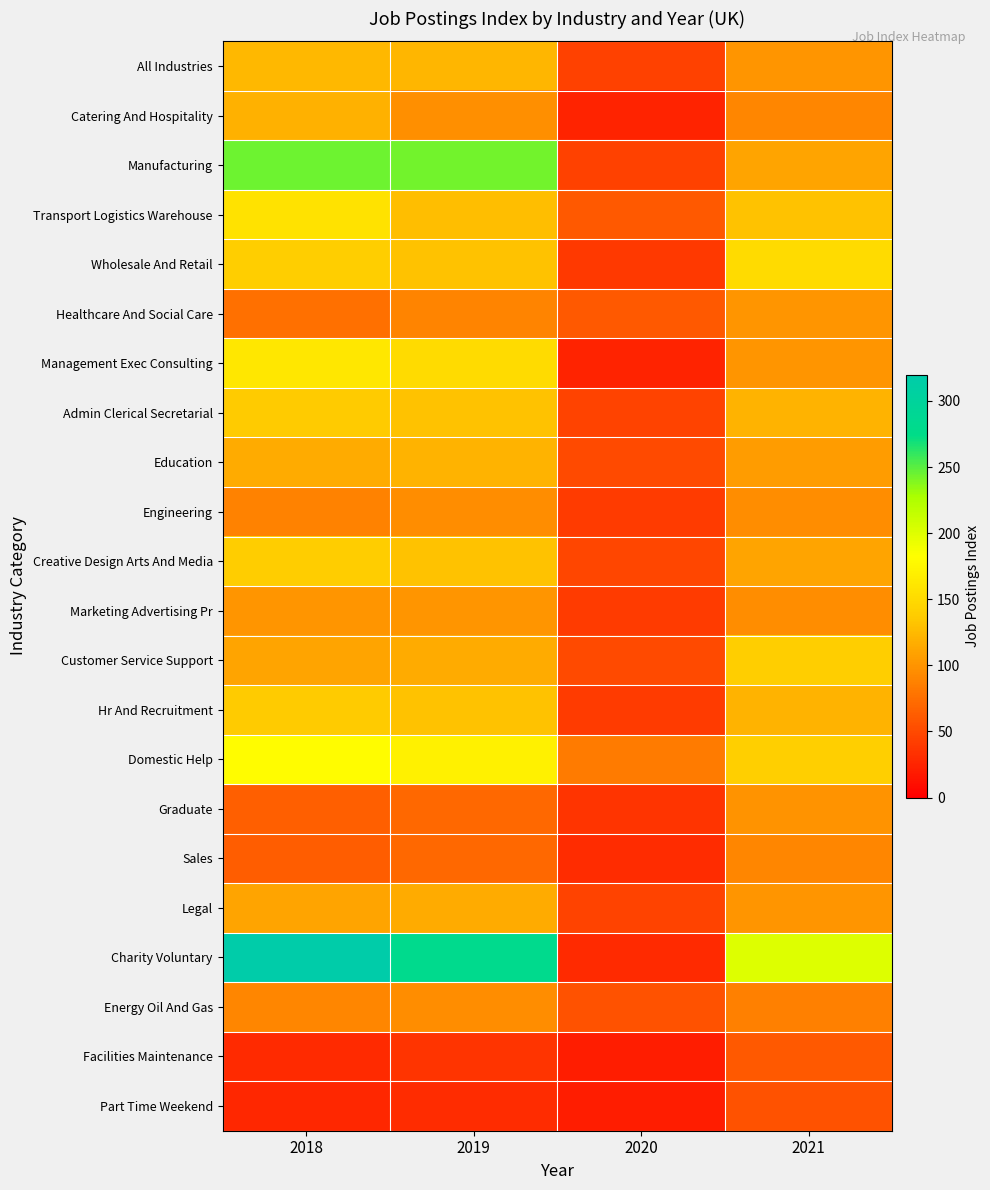

How many distinct data groups are displayed?

22